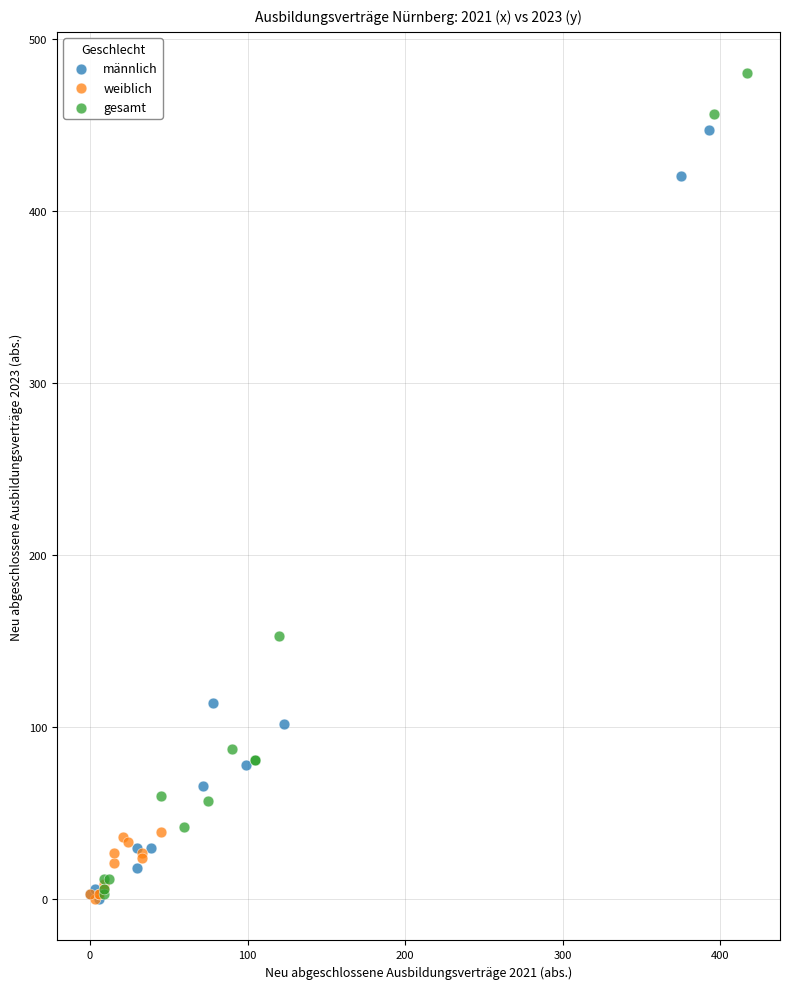

Which series contains the highest Y value?

gesamt